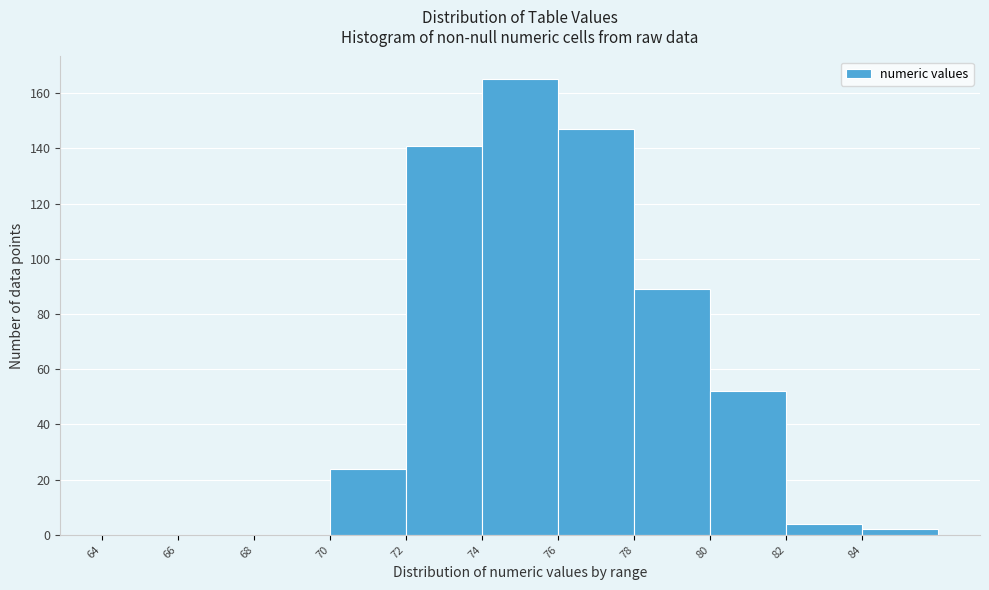

Which range on the x-axis has the tallest bar?

74 to 76